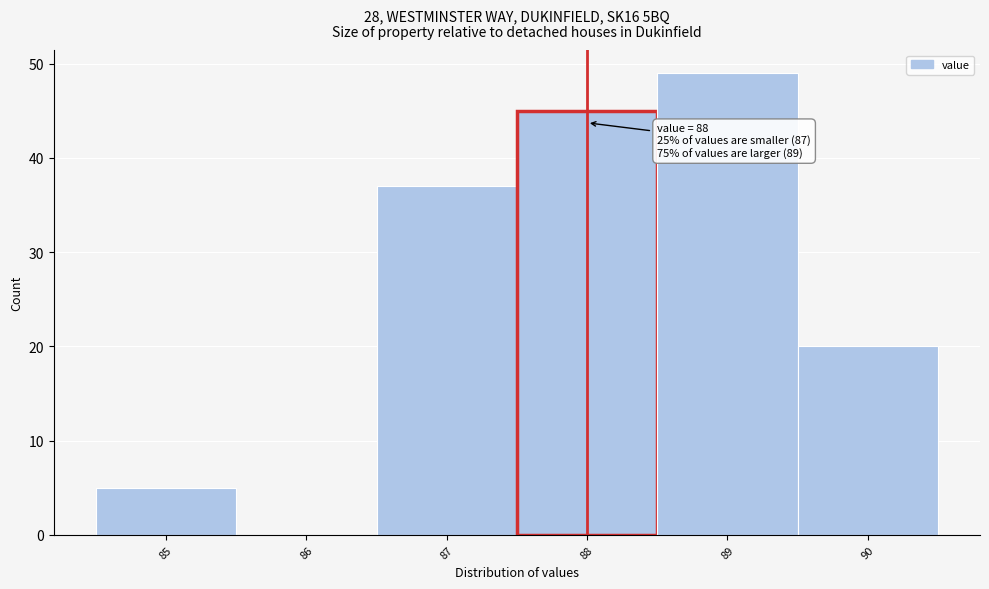

Over which range of the x-axis is the bar tallest?

88.5 to 89.5